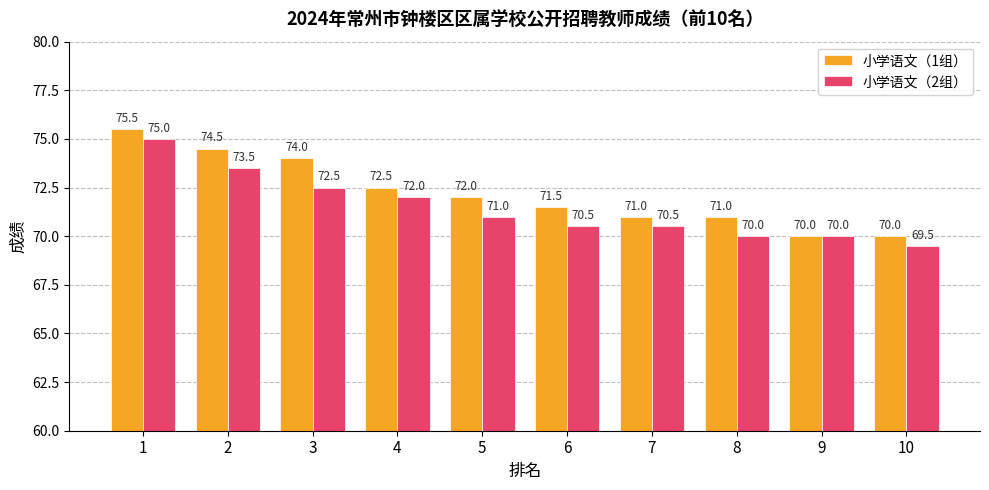

What is the value of the 小学语文（1组） bar at the 8th from the left?

71.0